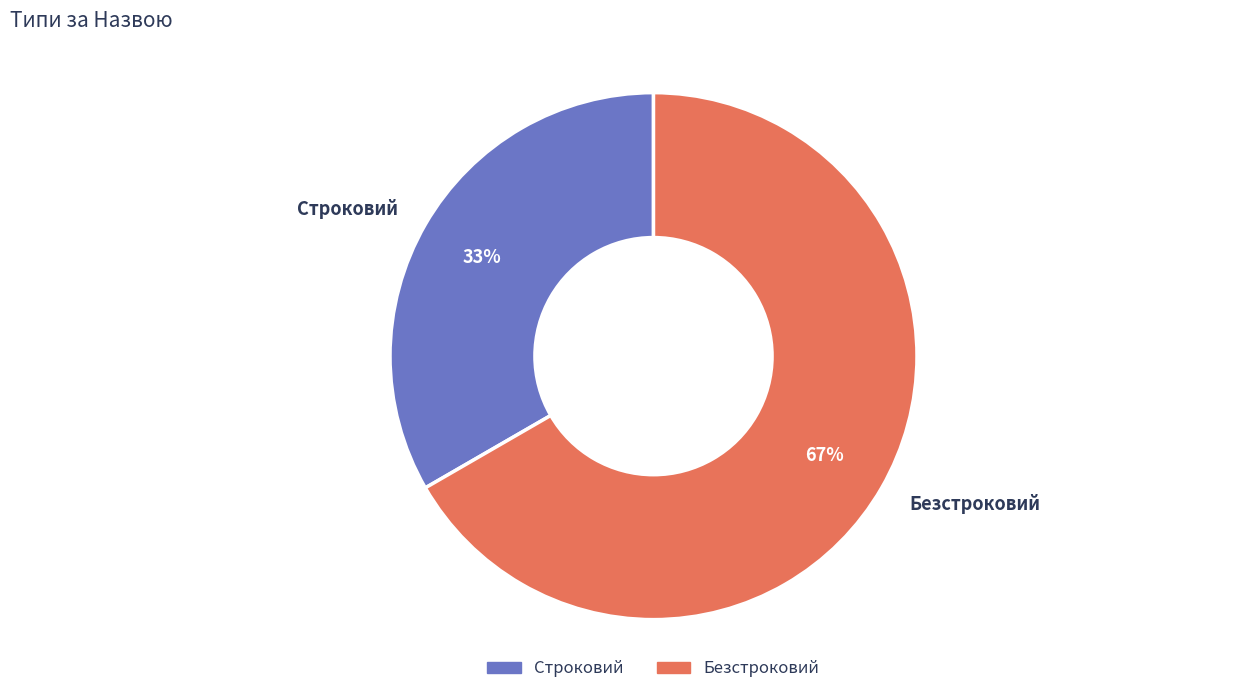

Rank the categories by value from highest to lowest.

Безстроковий, Строковий